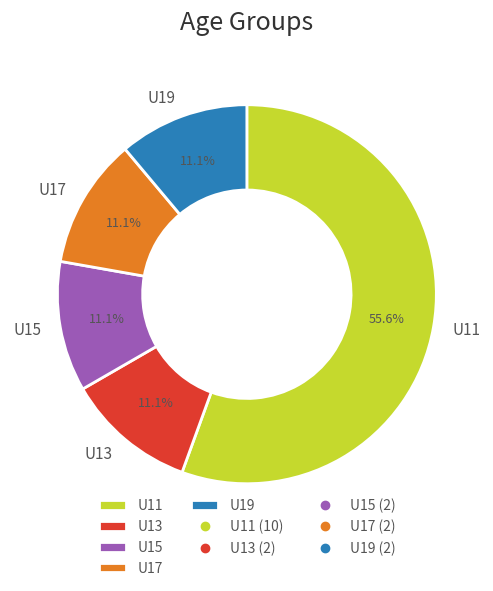

To the nearest percent, what portion does U13 represent?

11%